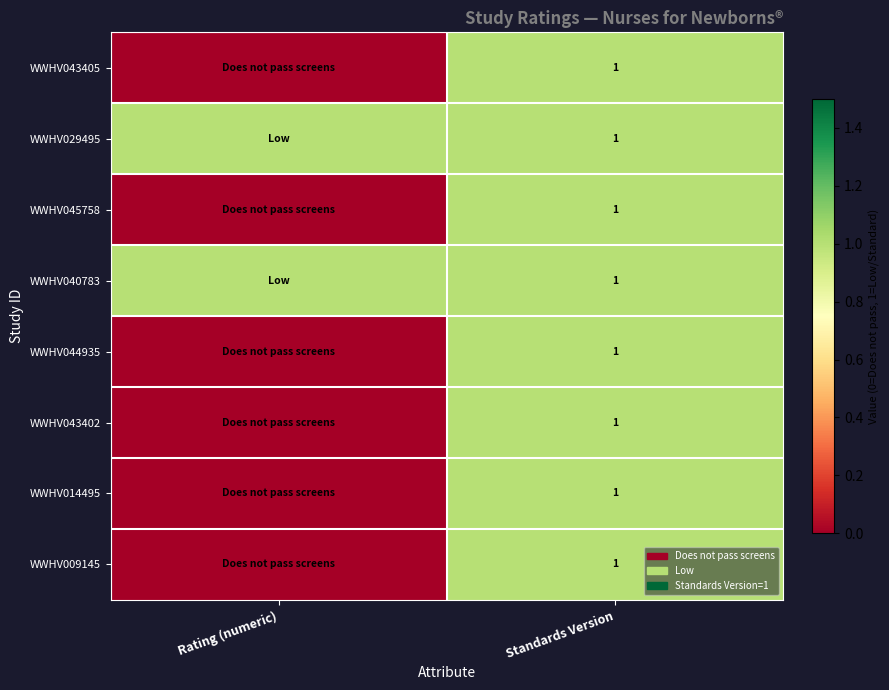

Is it true that WWHV014495 equals 1 at Standards Version?

True